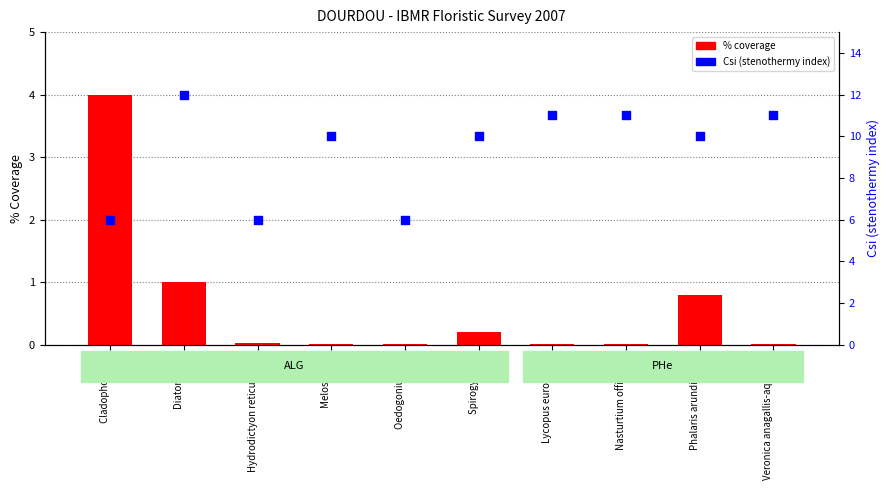

What are all the series names shown in the legend?

% coverage, Csi (stenothermy index)